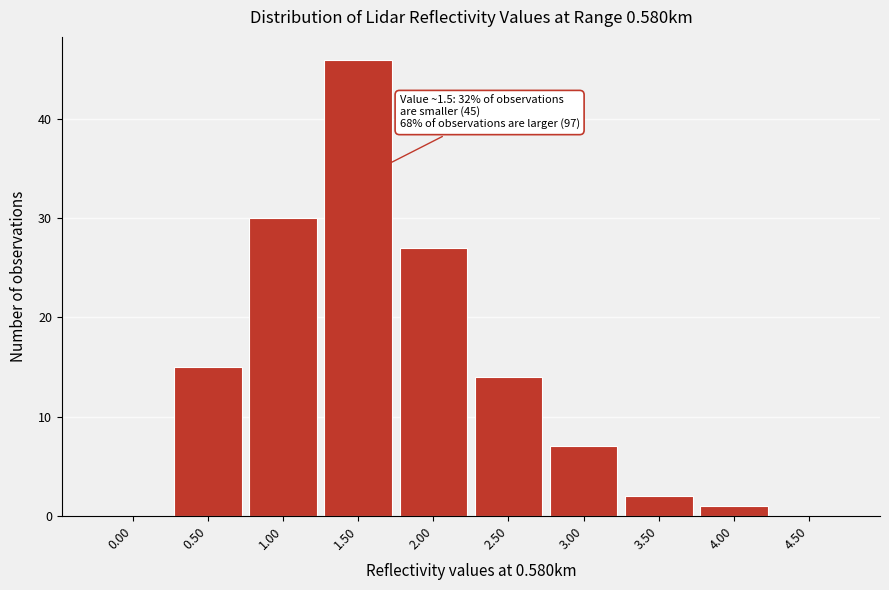

Reading left to right, transcribe all the data shown in this chart.

0.00=0	0.50=15	1.00=30	1.50=46	2.00=27	2.50=14	3.00=7	3.50=2	4.00=1	4.50=0